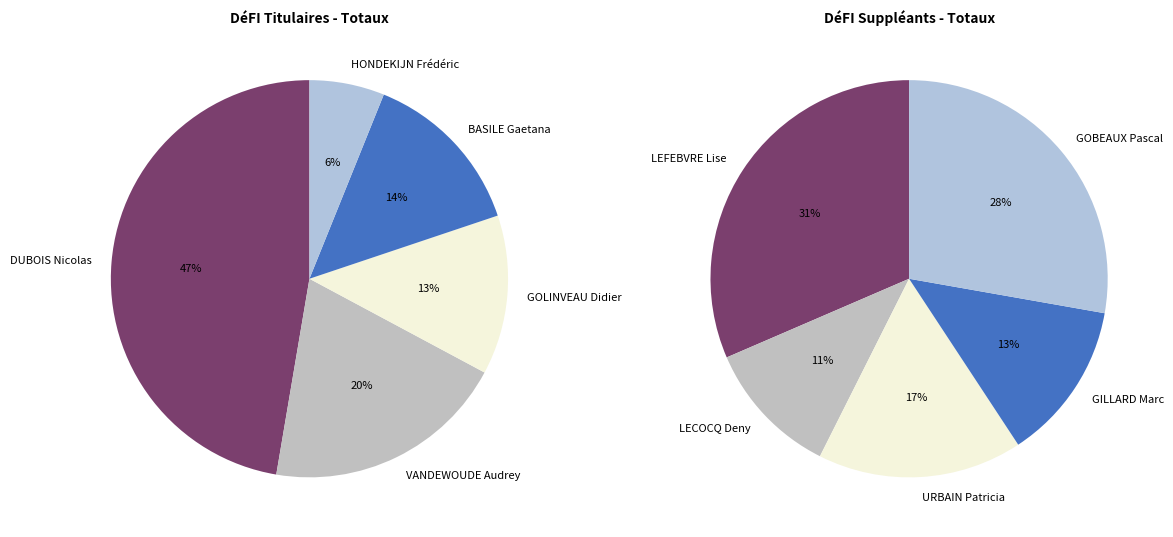

To the nearest percent, what is the average slice percentage?

20%